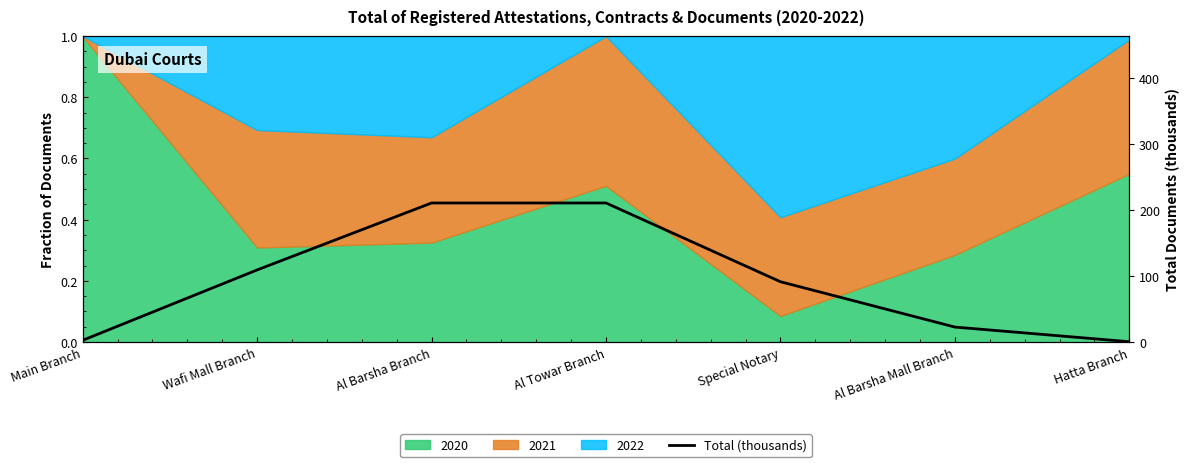

Reading left to right, transcribe all the data shown in this chart.

2.7	109.1	210.4	210.4	91.3	22.7	0.5